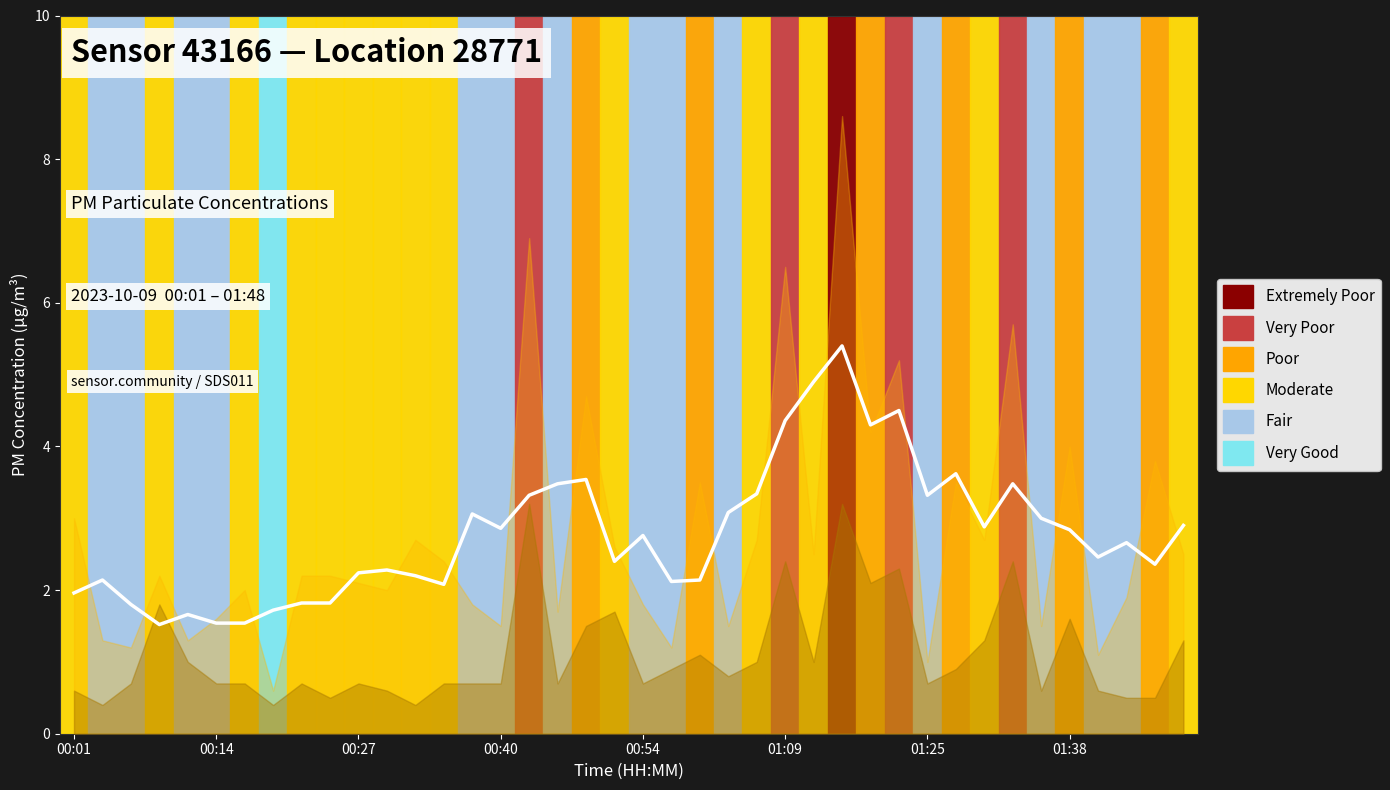

Is it true that the value at 9 is 1.1?

False